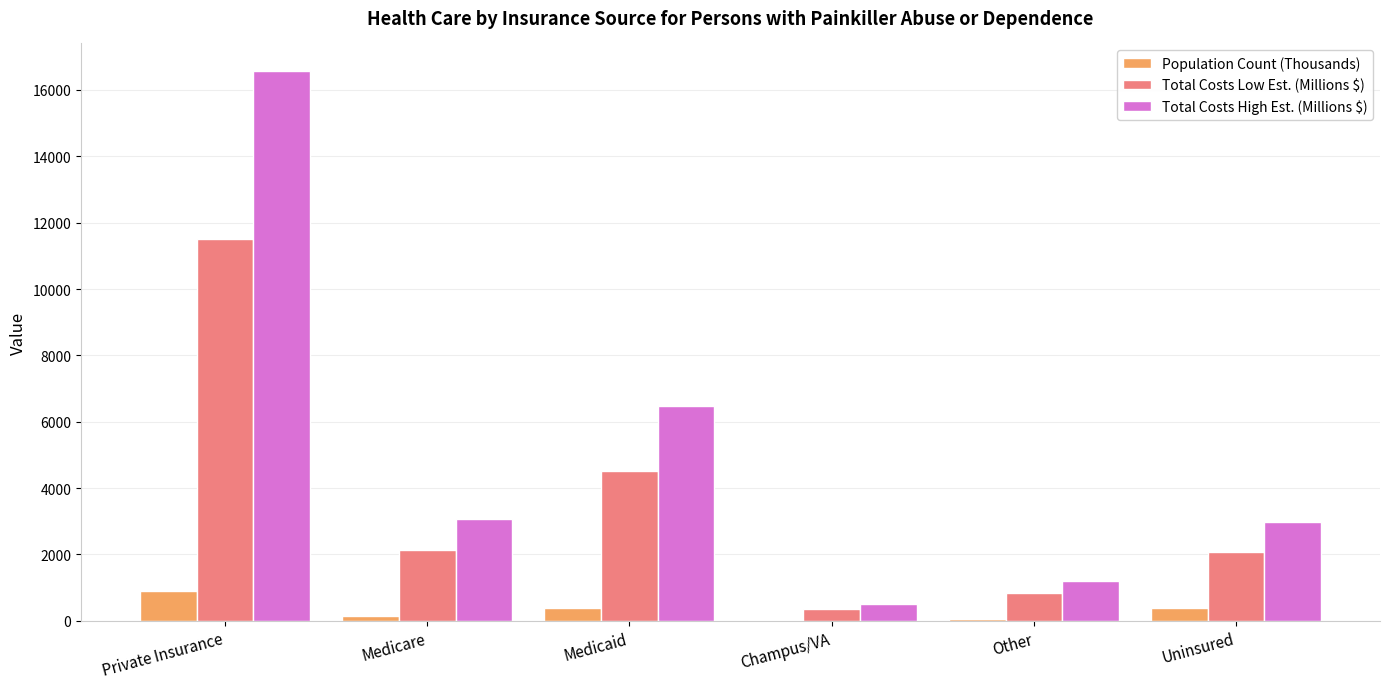

Where is Total Costs Low Est. (Millions $) nearest to the value 5929?

Medicaid